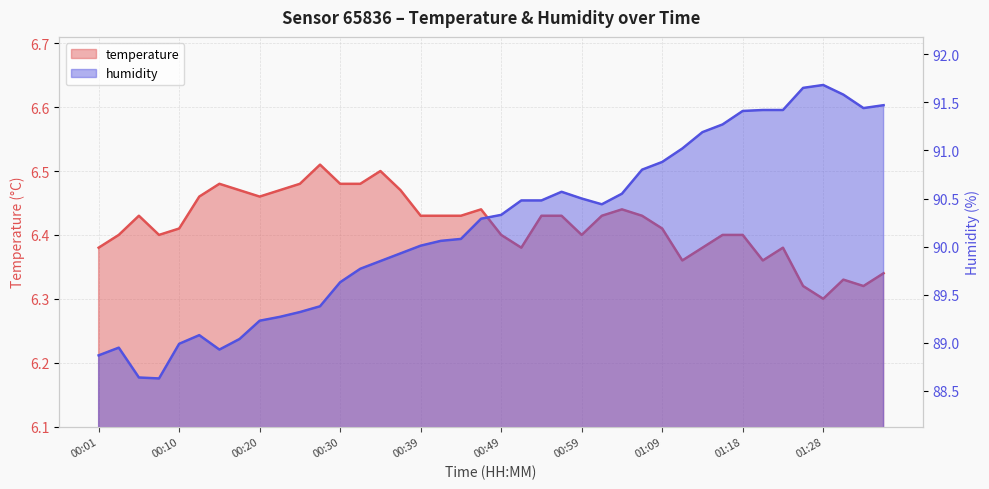

True or false: temperature and humidity intersect in this chart.

False